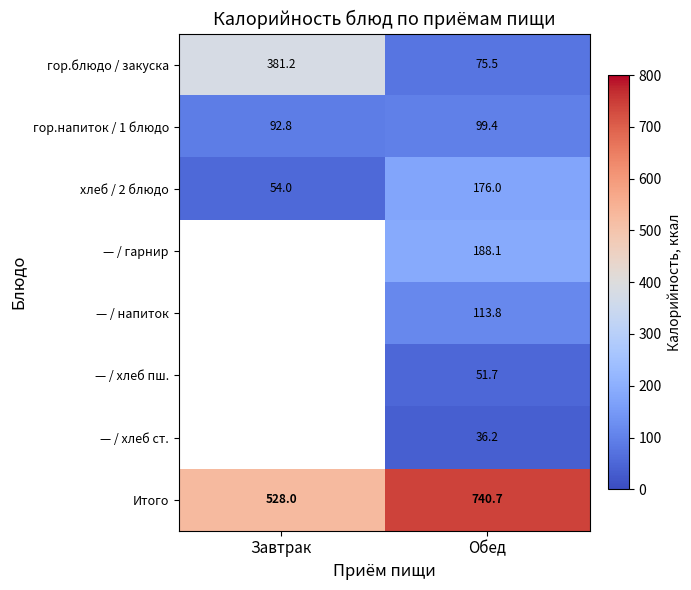

What is the spread (max minus min) of values at Обед?

704.5